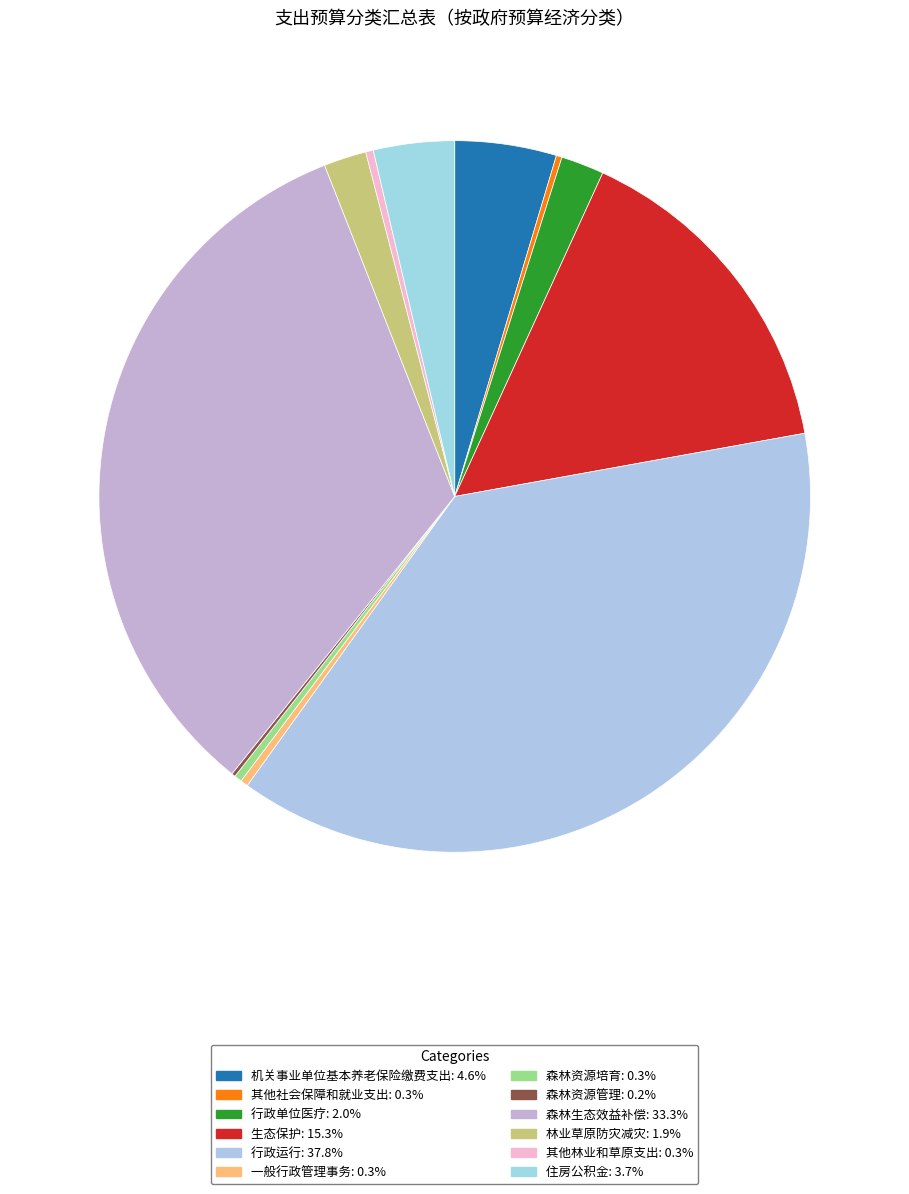

True or false: 其他社会保障和就业支出 accounts for 11% of the total.

False